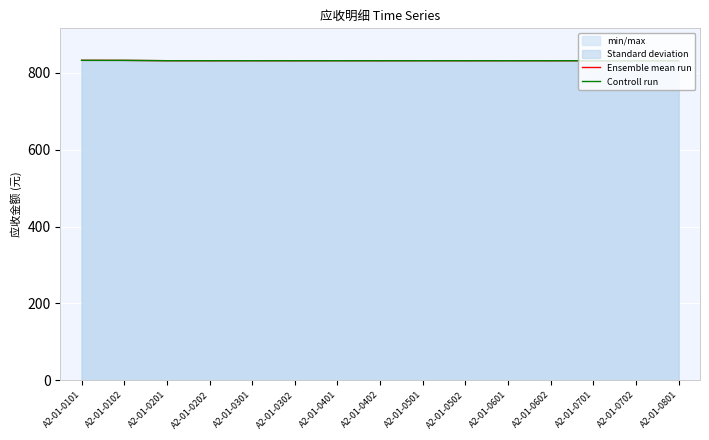

Where is Controll run nearest to the value 831?

A2-01-0202